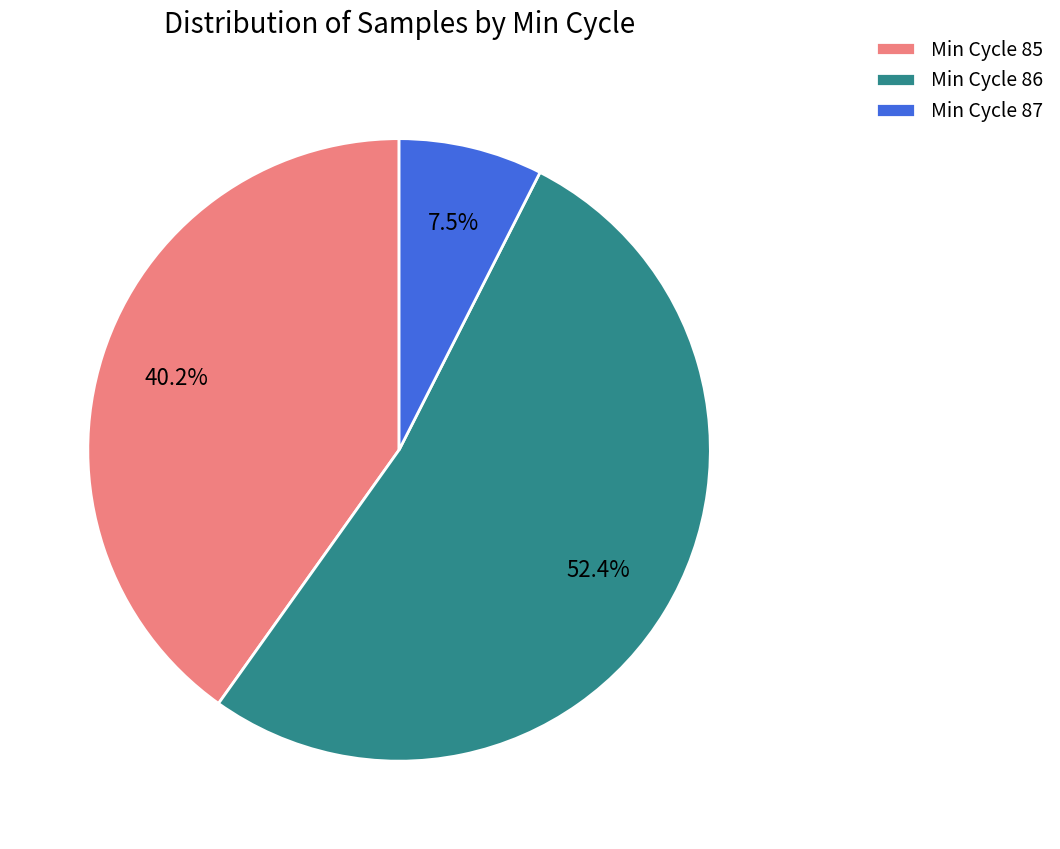

To the nearest percent, what is the average slice percentage?

33%